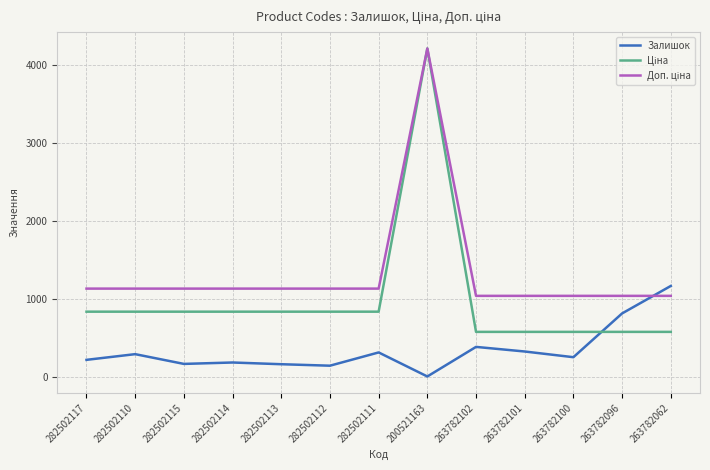

The value of Залишок at 282502113 is 159.0. True or false?

True